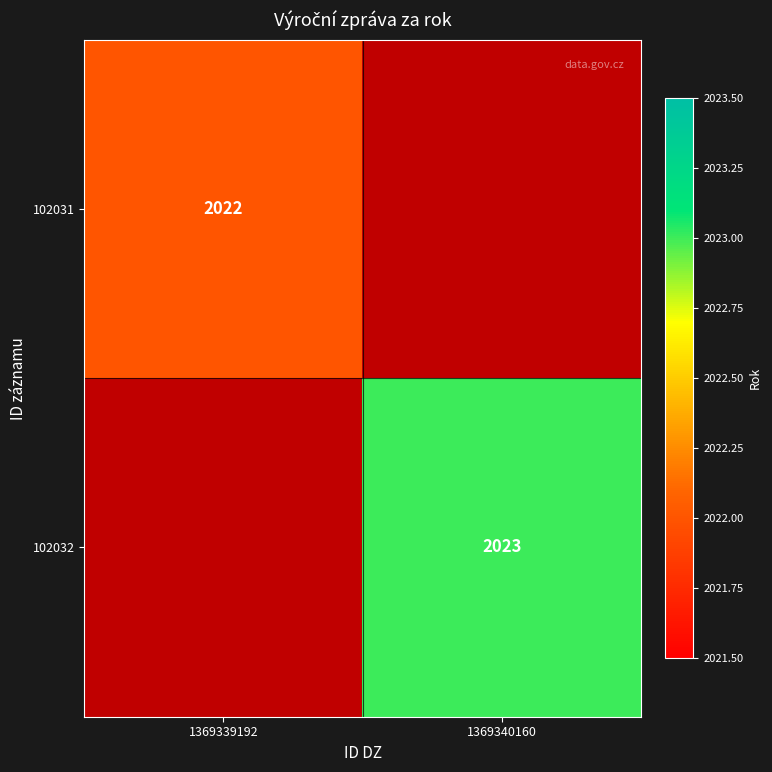

True or false: 102032 has a value of 2023 at 1369340160.

True